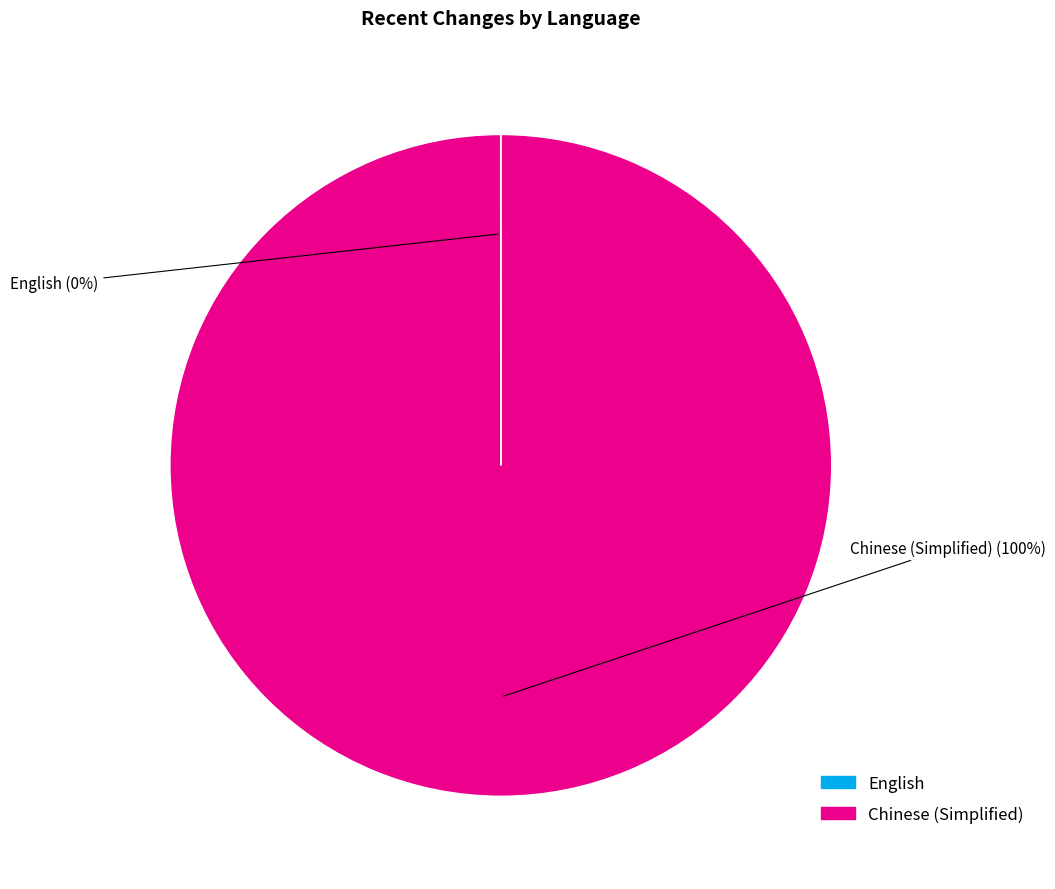

Is Chinese (Simplified) the majority of the pie?

Yes